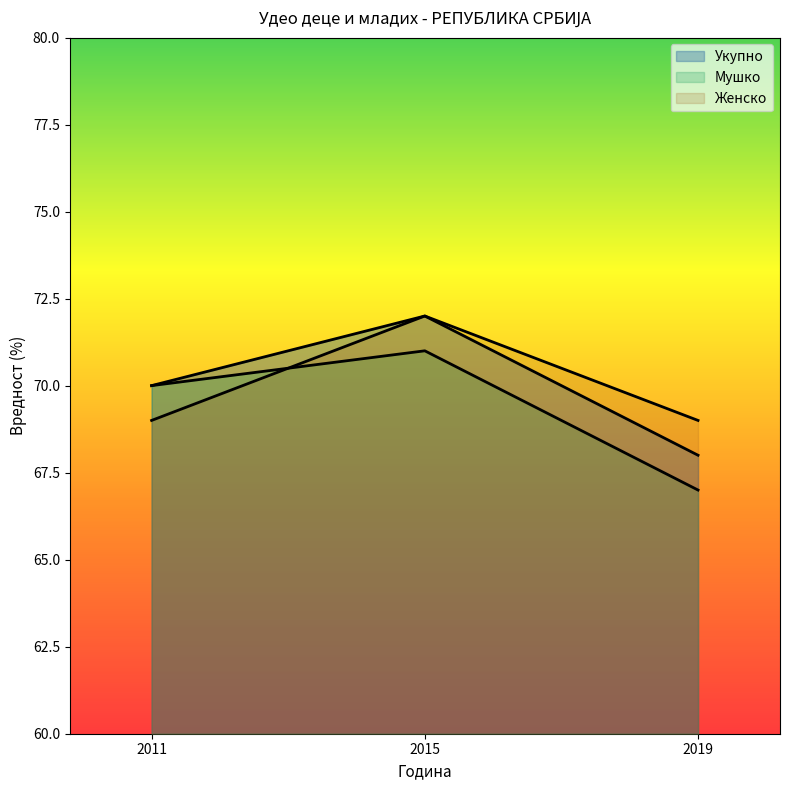

What are all the series names shown in the legend?

Укупно, Мушко, Женско